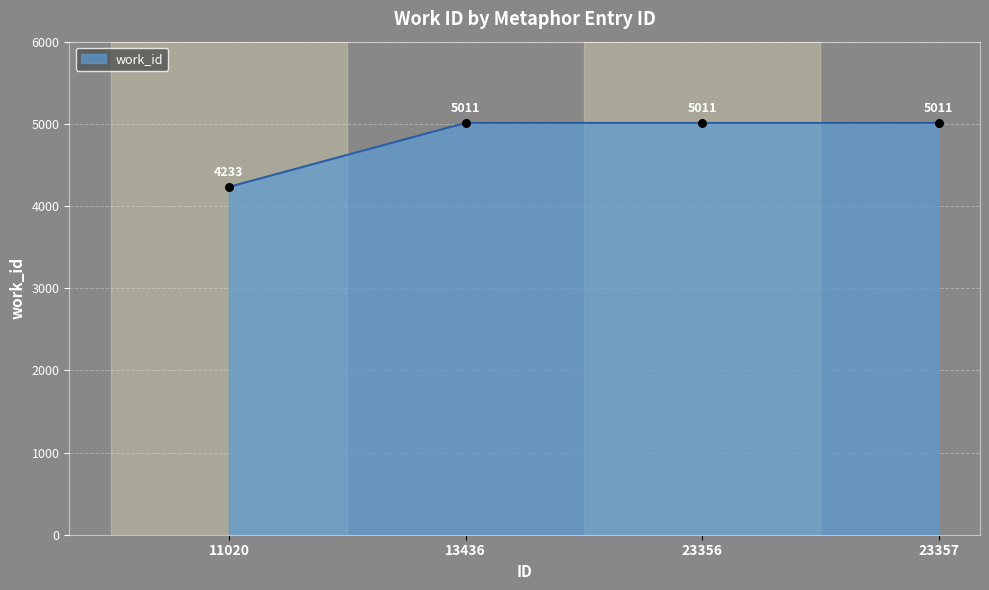

Between 23356 and 23357, which is larger?

23356